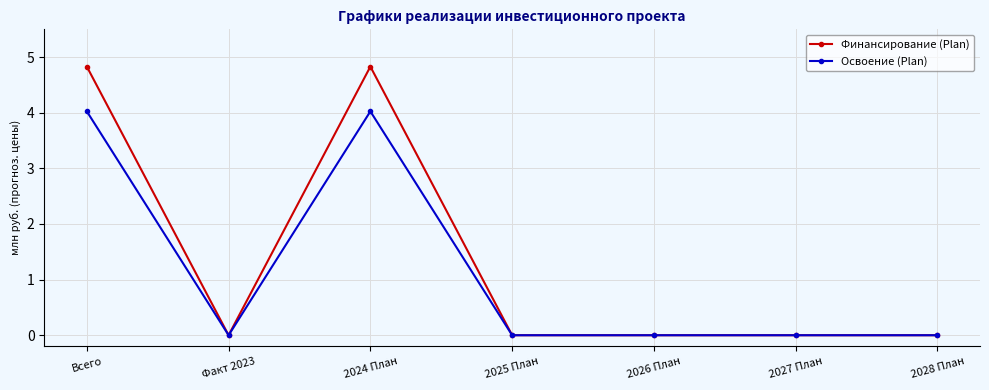

What are all the series names shown in the legend?

Финансирование (Plan), Освоение (Plan)